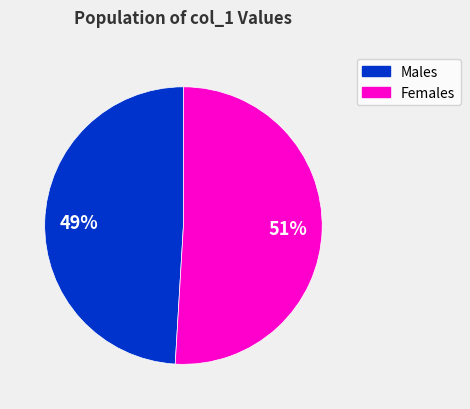

To the nearest percent, what is the difference between the largest and smallest slice percentages?

2%